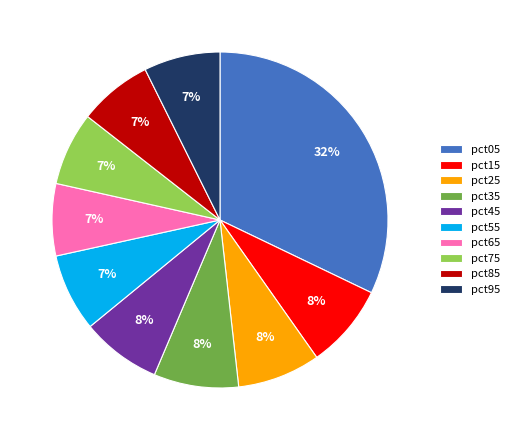

Which slice is the largest?

pct05